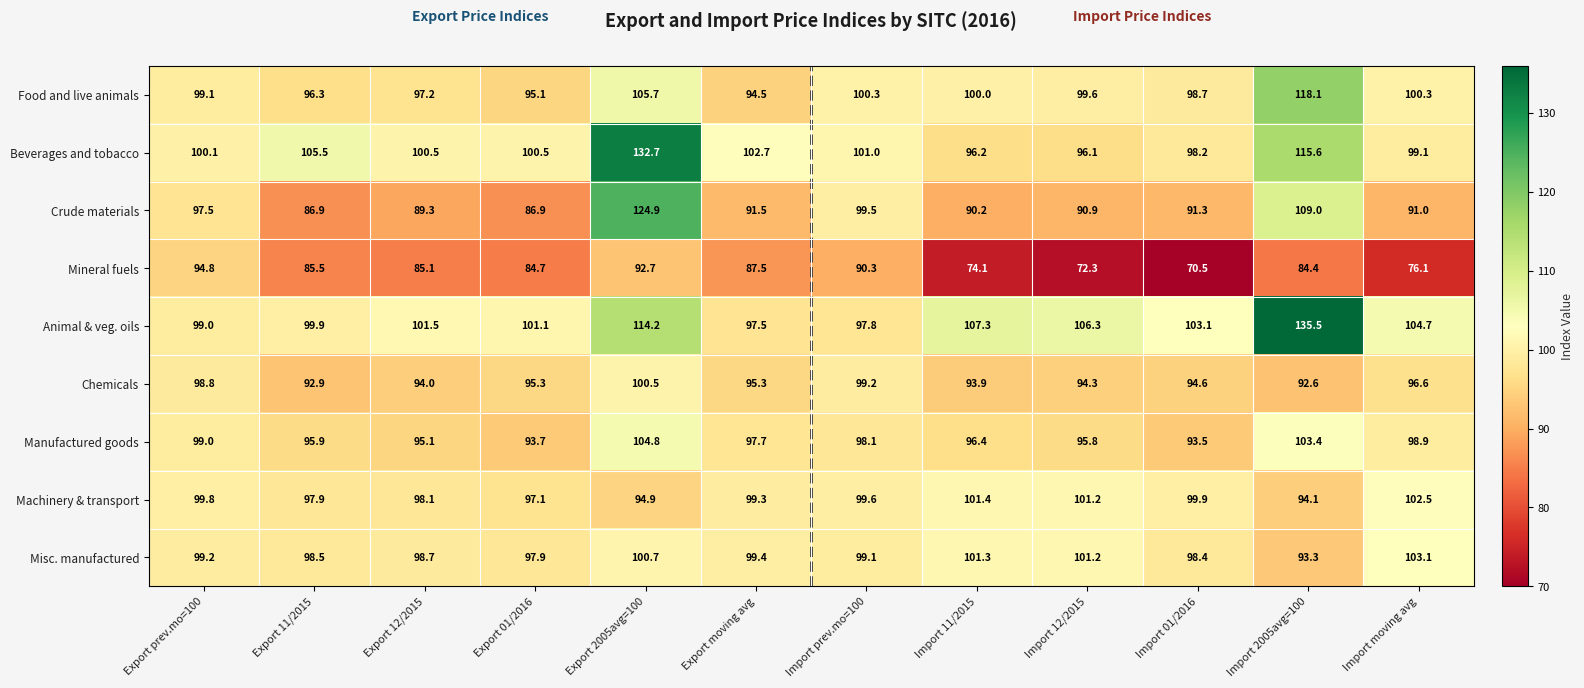

Which series has the largest total across all categories?

Animal & veg. oils